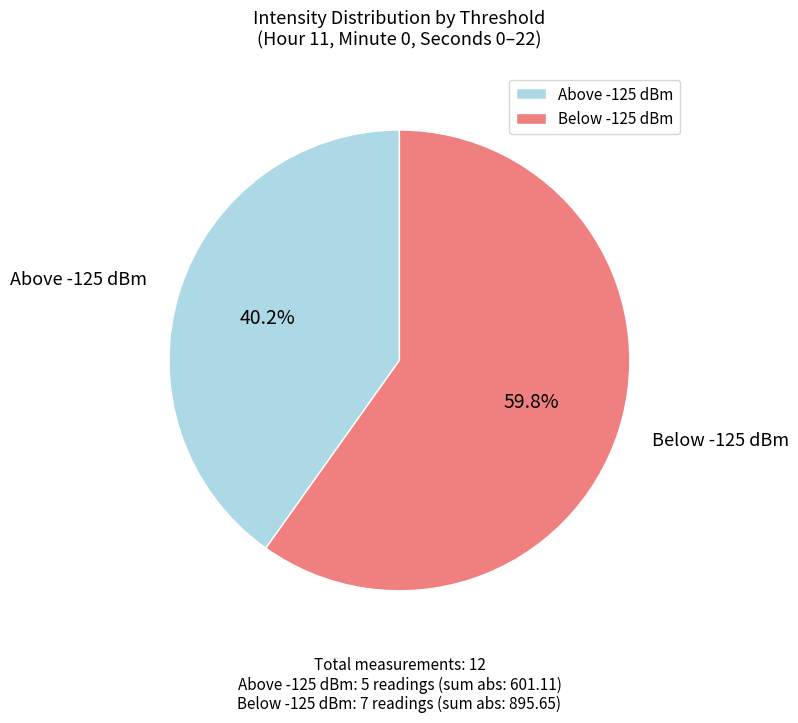

Rank the categories by value from highest to lowest.

Below -125 dBm, Above -125 dBm